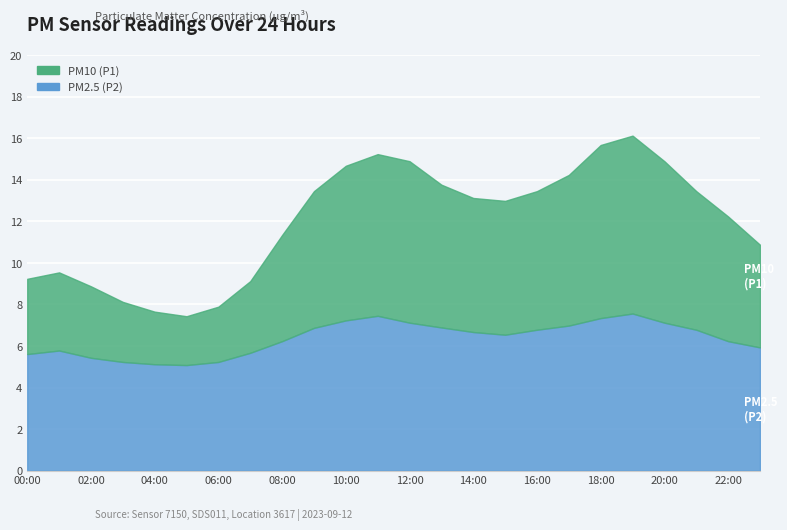

The value of P2 at 05:00 is 1.4. True or false?

False